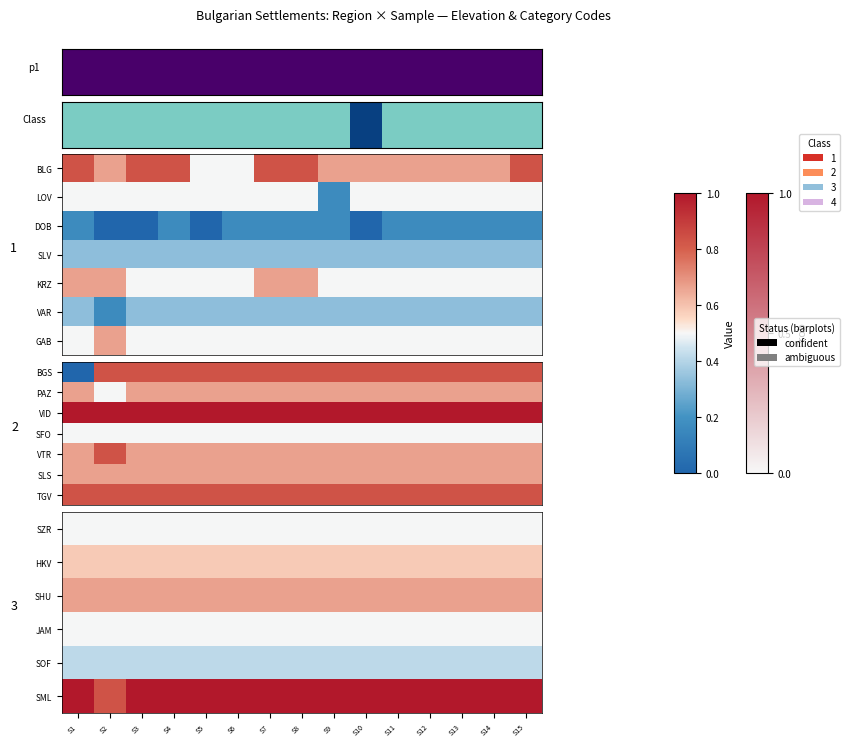

How many data points does each series have?

15